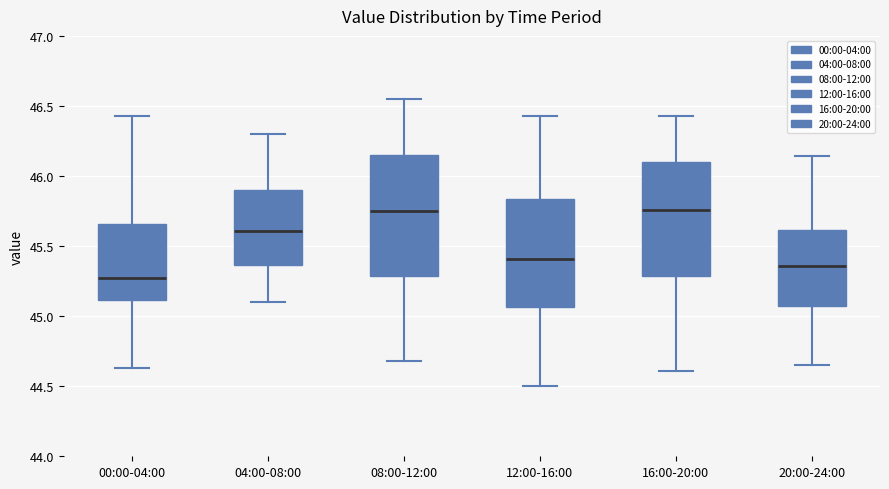

Where does the median line of the box for 08:00-12:00 sit on the y-axis? The values are not printed on the chart, so give them approximately, as read against the axis.

45.75